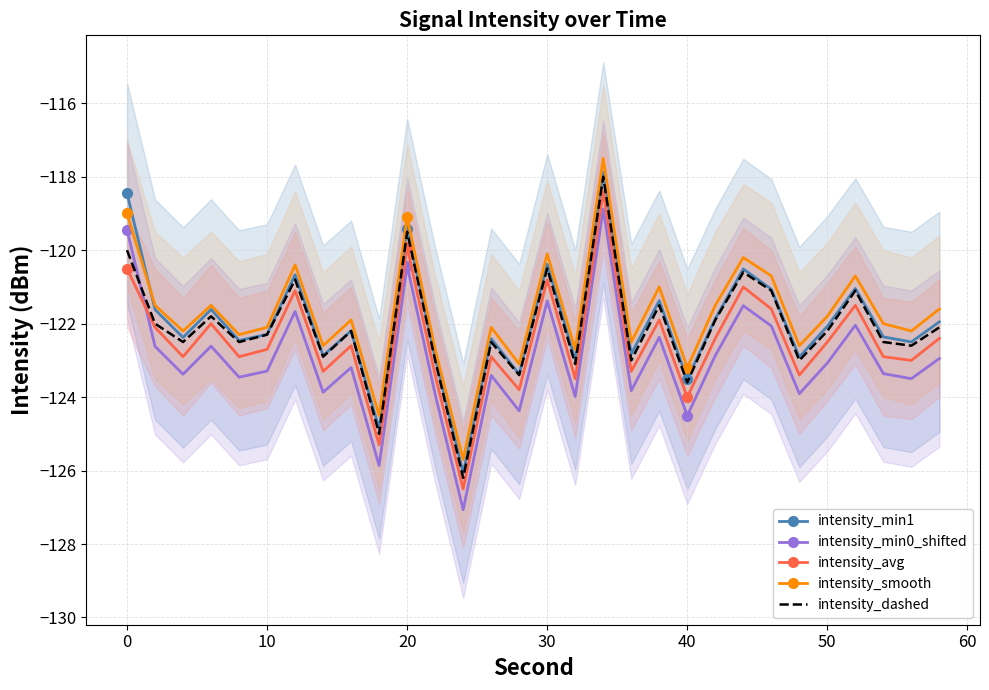

What is the highest value of the intensity_avg series?

-118.4